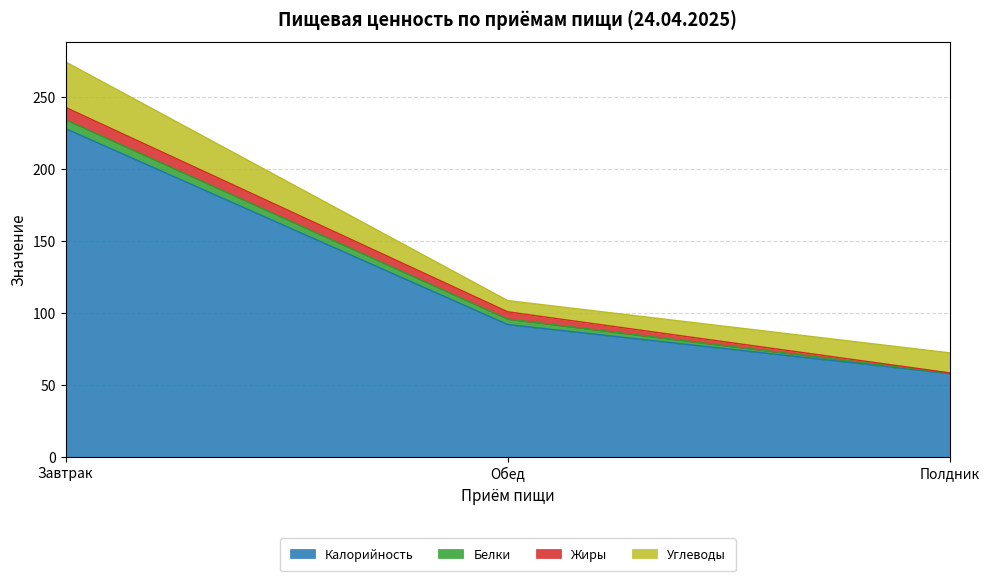

Which series has the largest total across all categories?

Калорийность